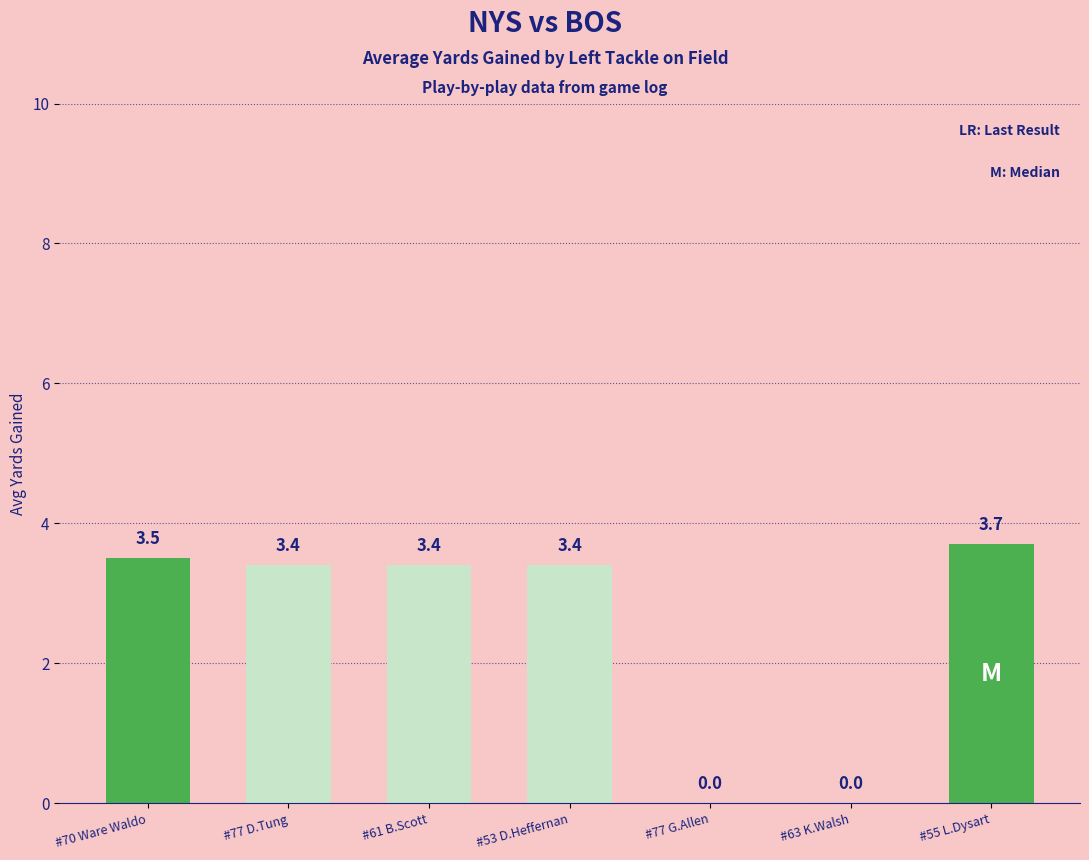

Which has a higher value, #70 Ware Waldo or #61 B.Scott?

#70 Ware Waldo